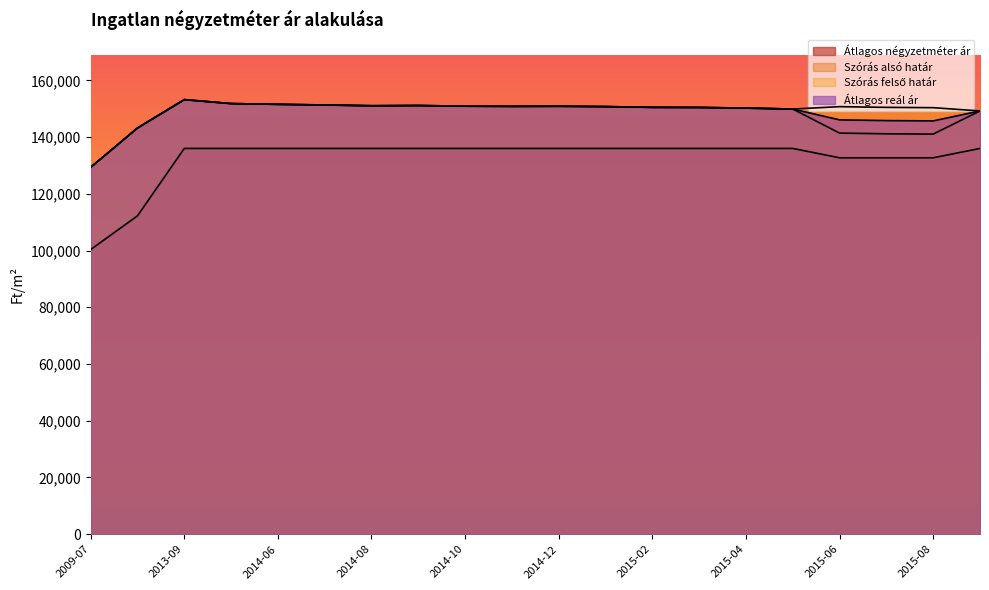

Is it true that Szórás alsó határ equals 150752 at 2015-01?

True